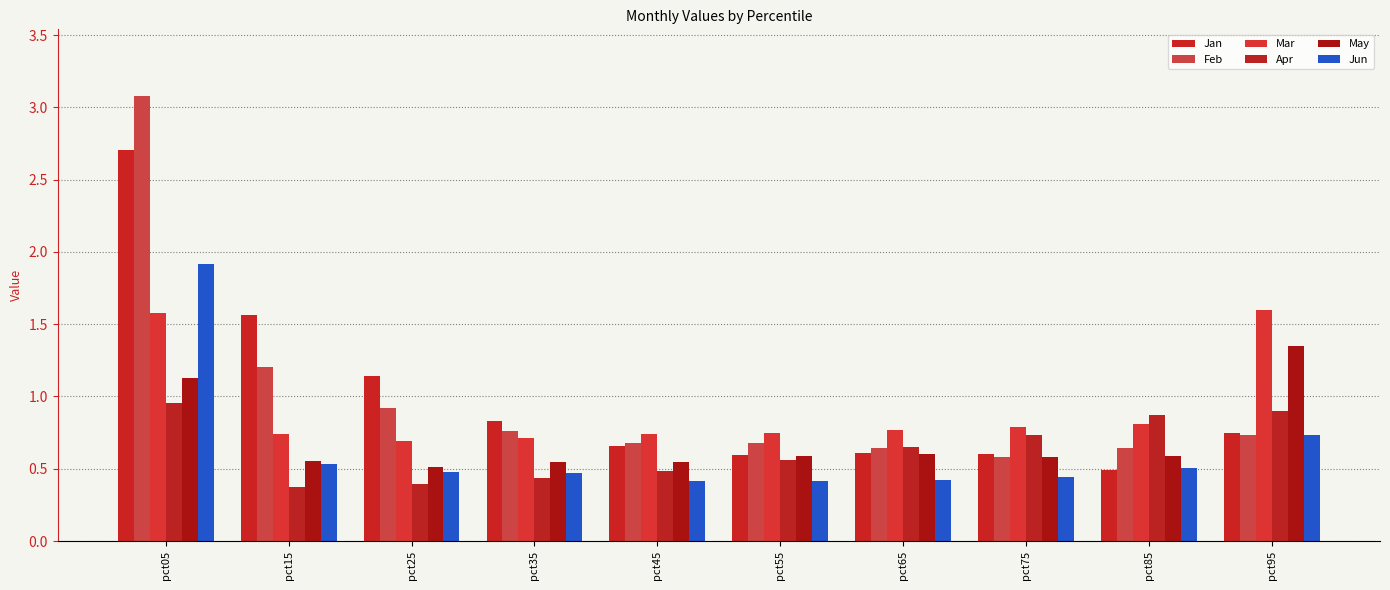

How many distinct data groups are displayed?

6